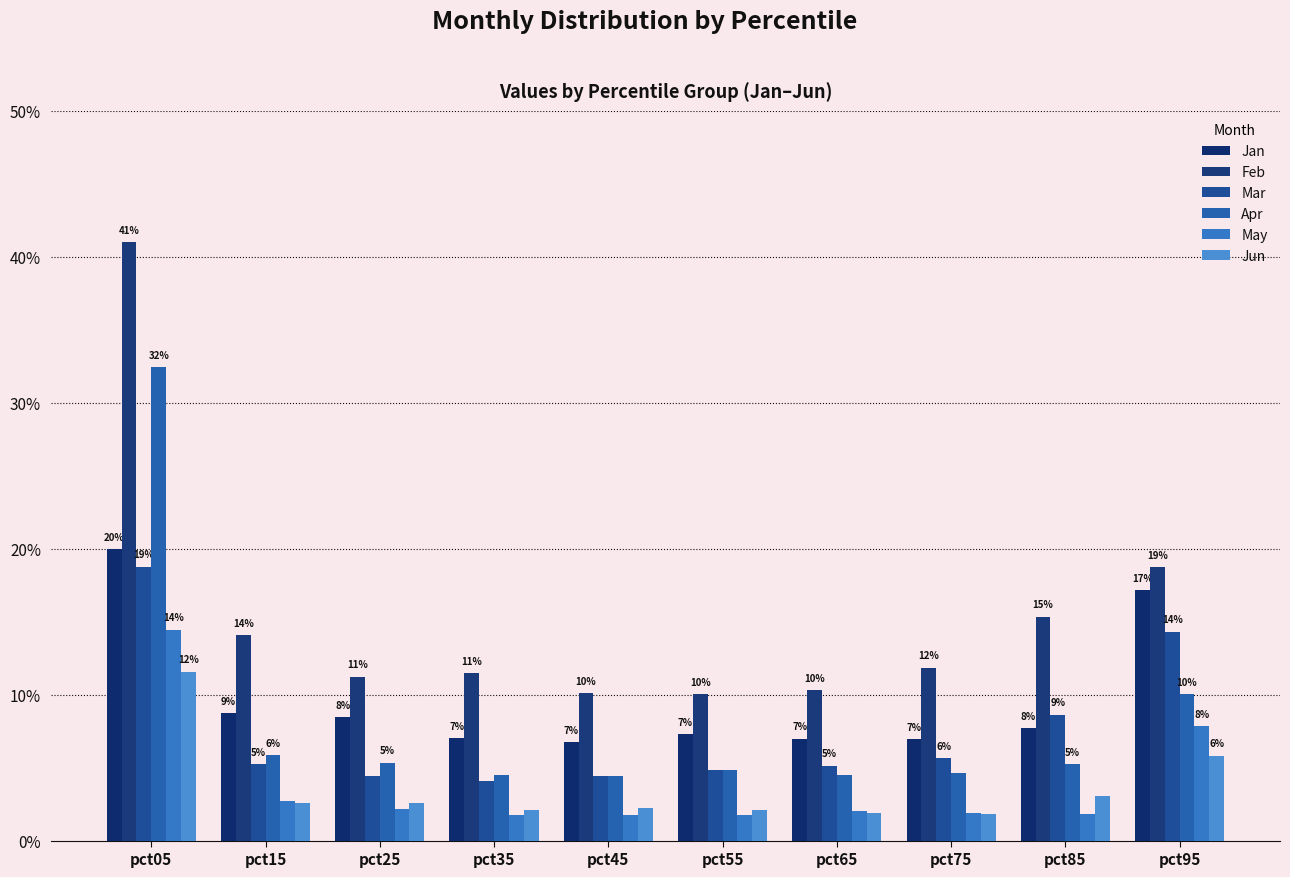

What are all the series names shown in the legend?

Jan, Feb, Mar, Apr, May, Jun